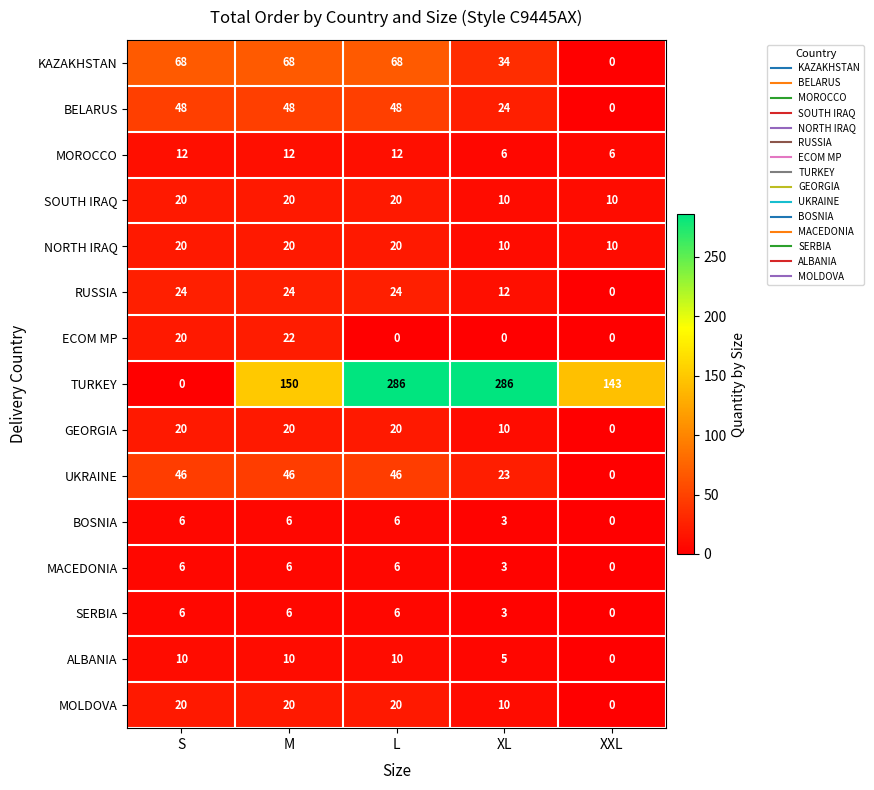

The ALBANIA series shows 14 at L. True or false?

False